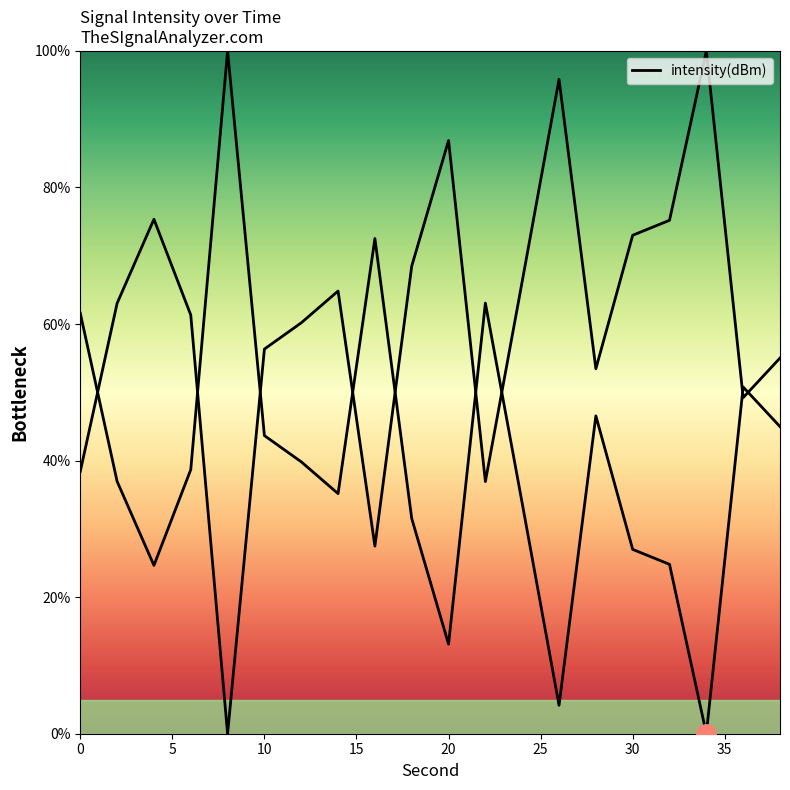

What is the average value?

39.6